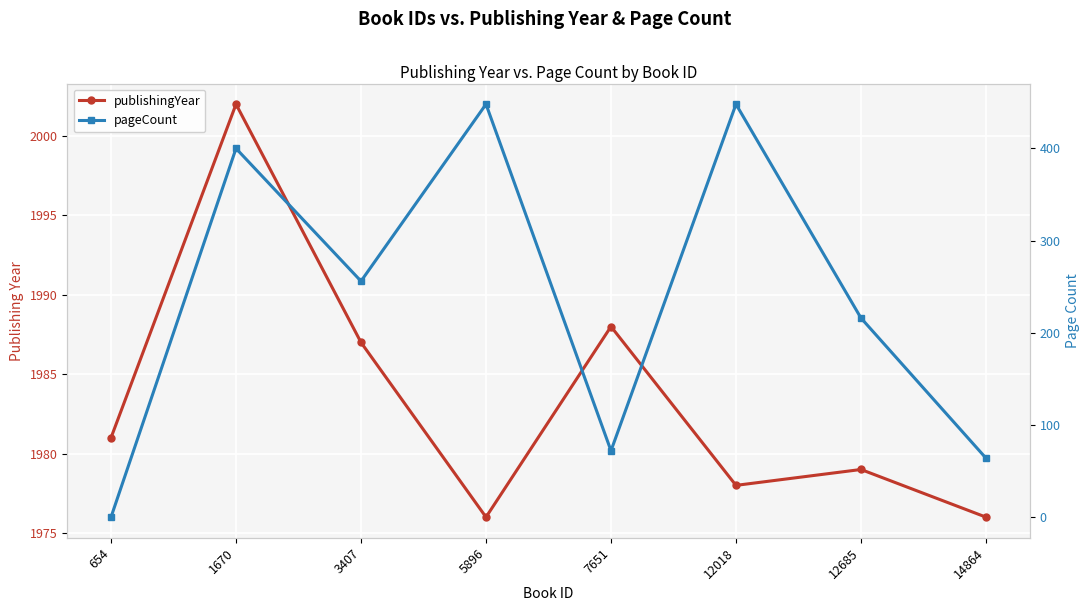

What is the value of the publishingYear point at the 1st from the left?

1981